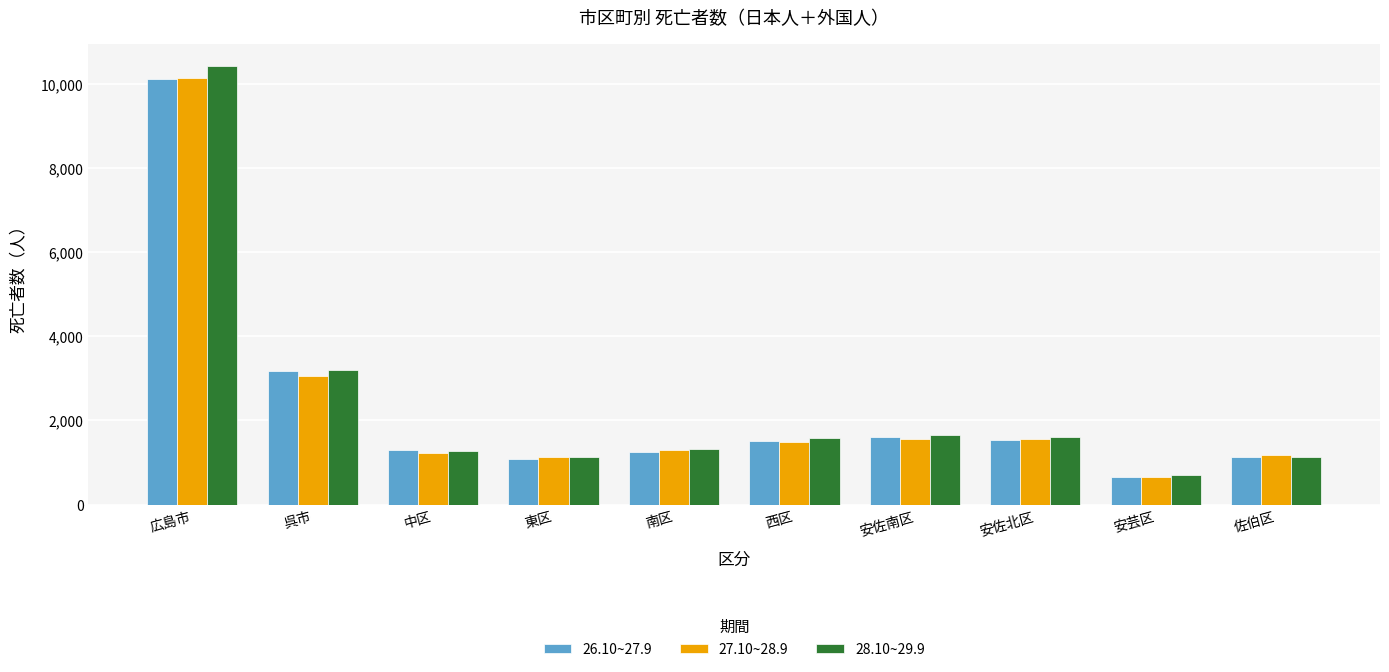

What are all the series names shown in the legend?

26.10~27.9, 27.10~28.9, 28.10~29.9